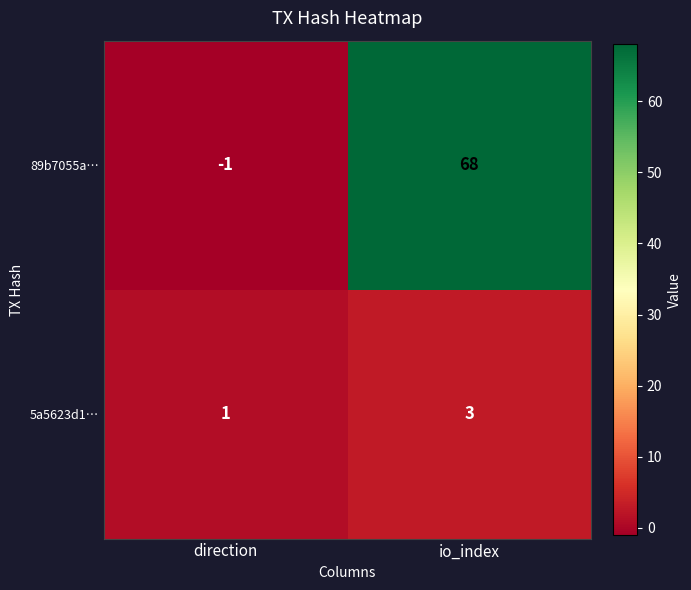

What is the sum of all 89b7055a… values?

67